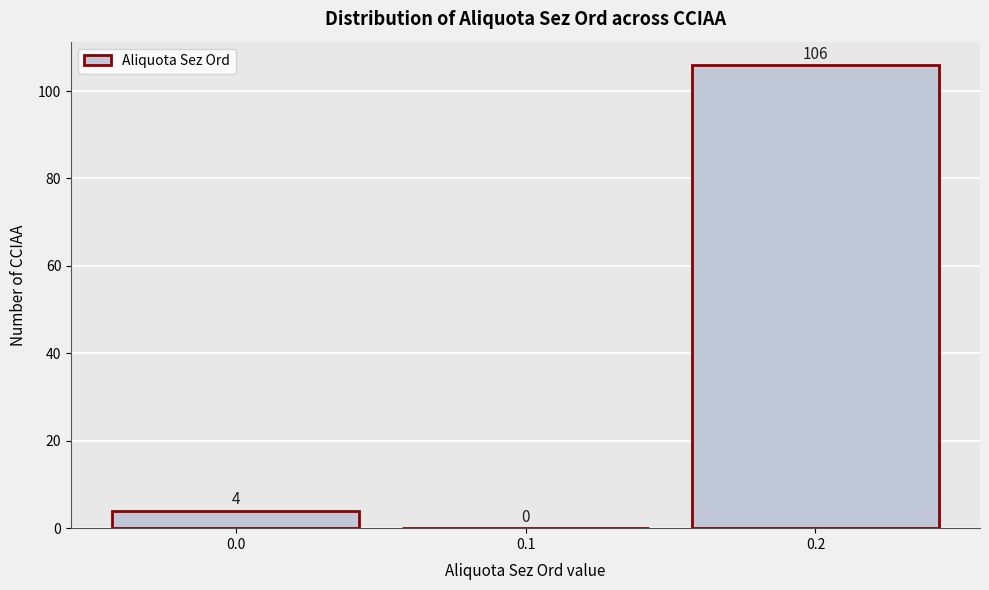

What is the height of the bar covering -0.05 to 0.05 on the x-axis?

4